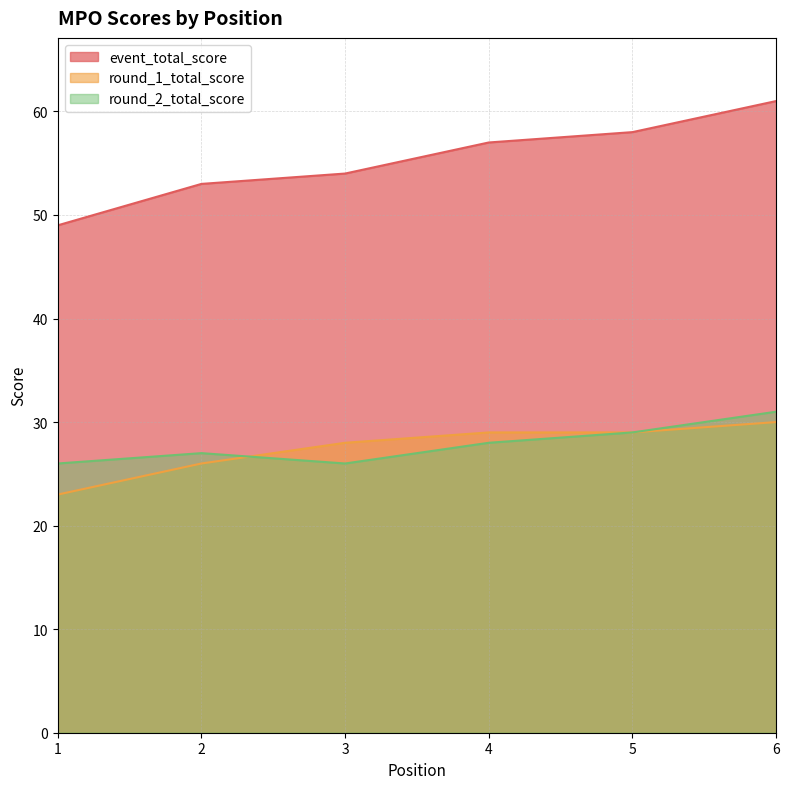

The round_1_total_score series shows 15 at 6. True or false?

False